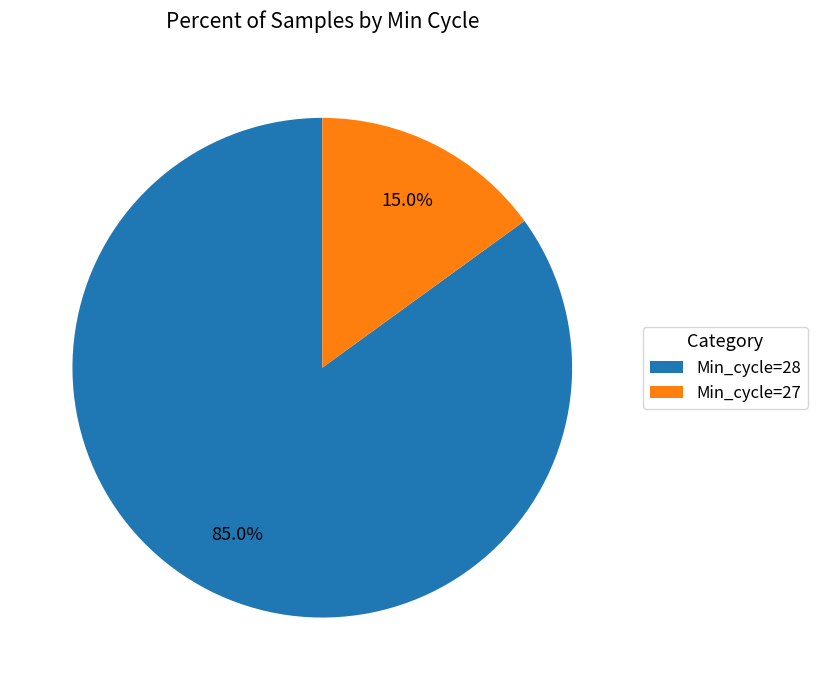

Which slice is the smallest?

Min_cycle=27